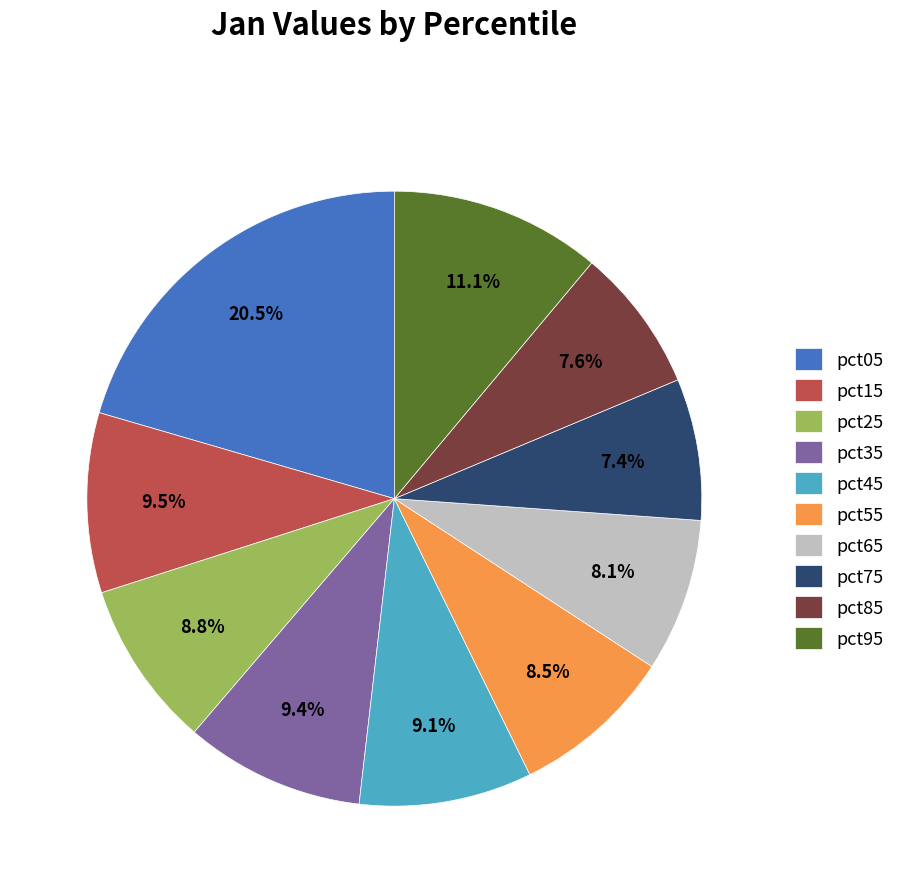

To the nearest percent, what is the average slice percentage?

10%